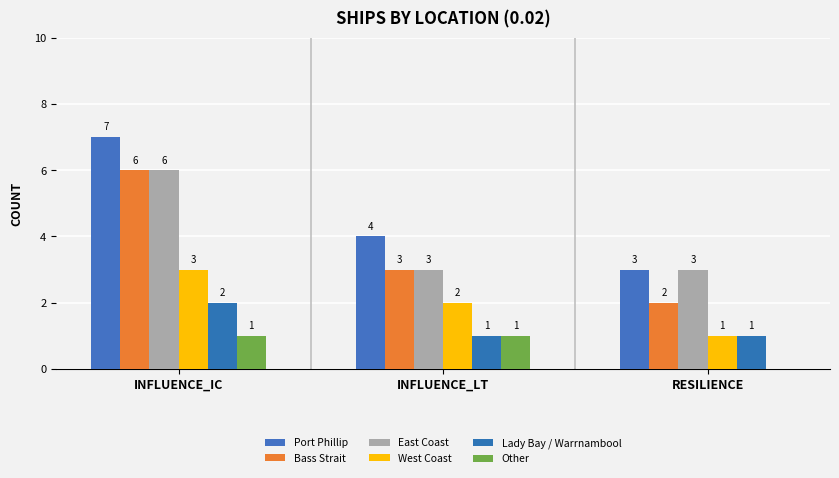

What is the difference between the Bass Strait values at INFLUENCE_LT and INFLUENCE_IC?

3